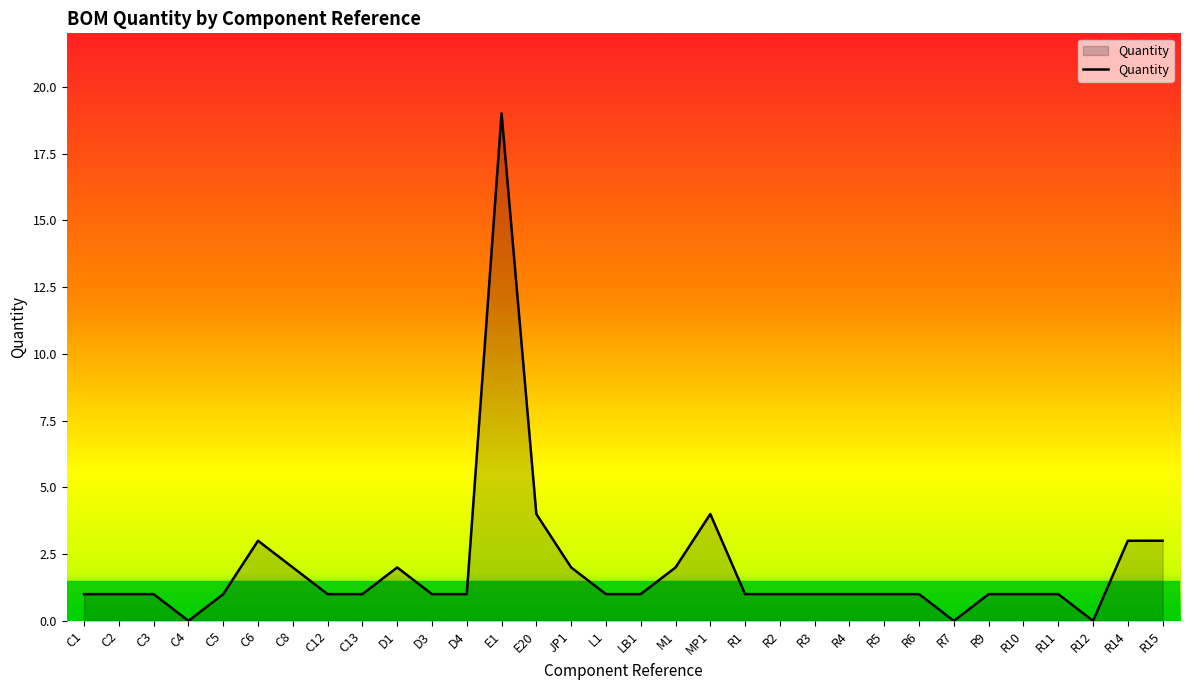

Is it true that the value at L1 is 0?

False